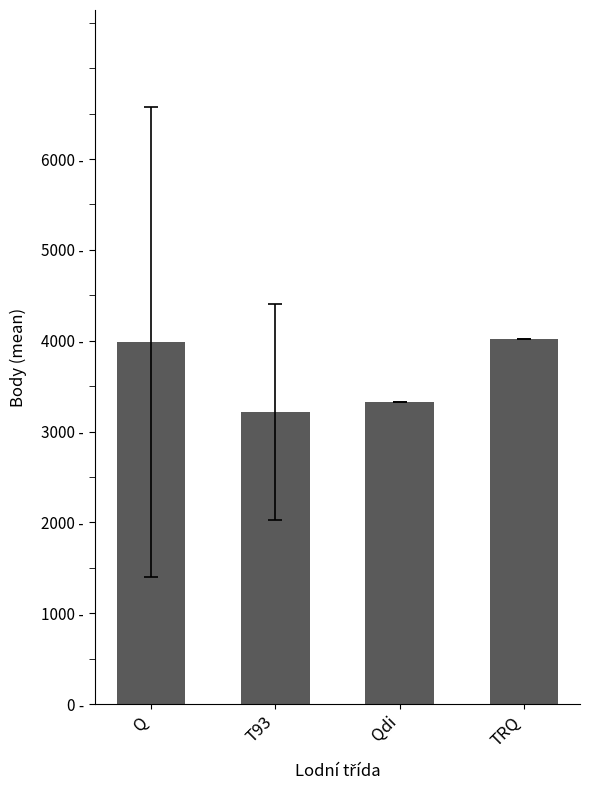

Are the bars horizontal?

No